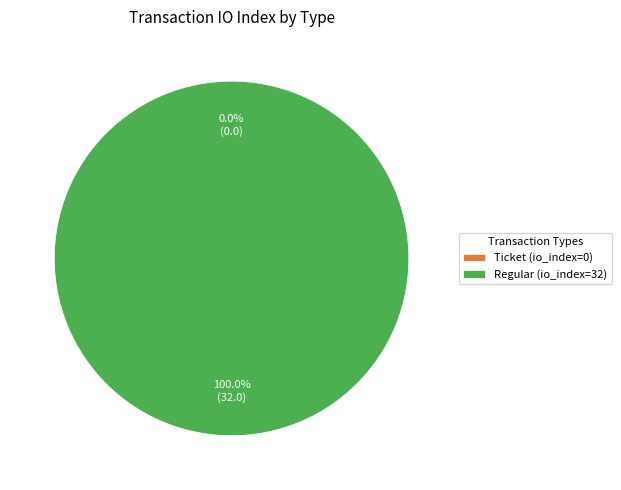

To the nearest percent, what percentage of the pie is Regular (io_index=32)?

100%